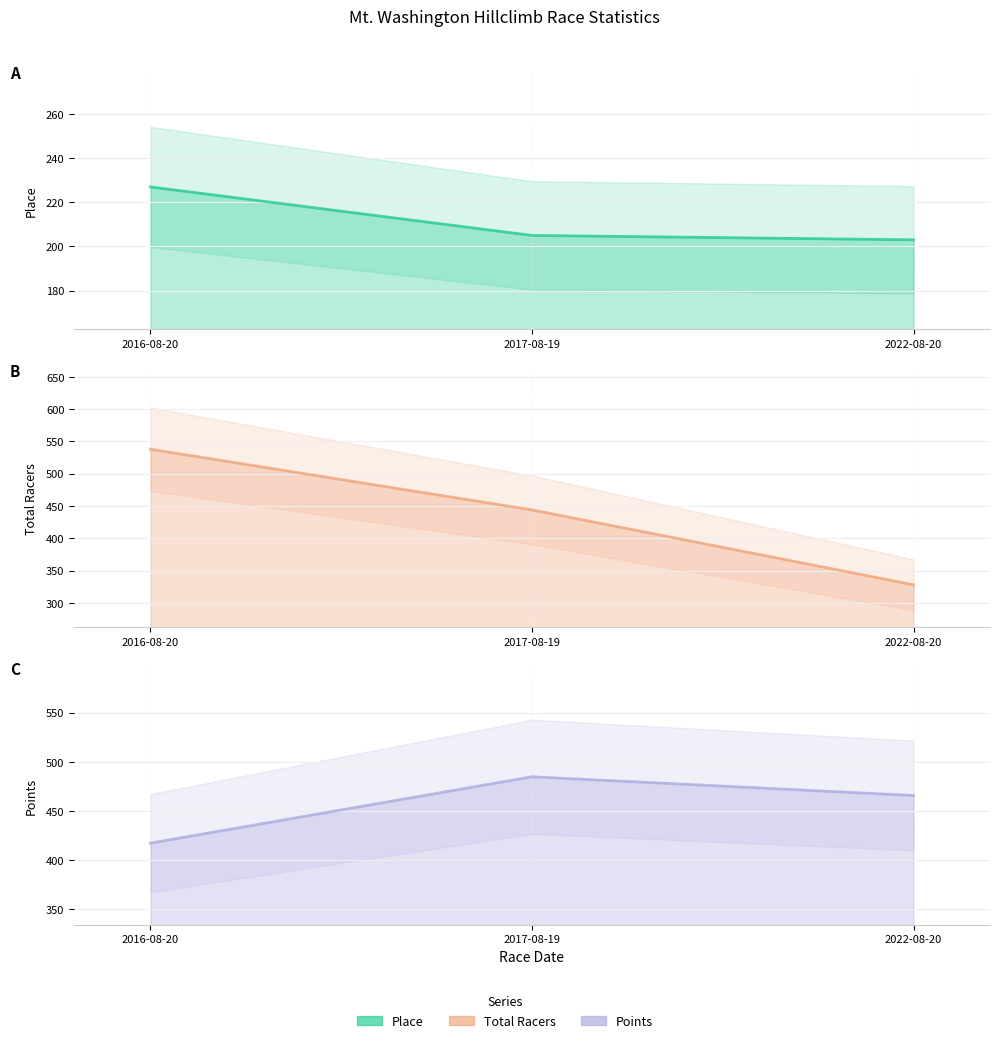

What is the total value across all series at 2016-08-20?

1182.1